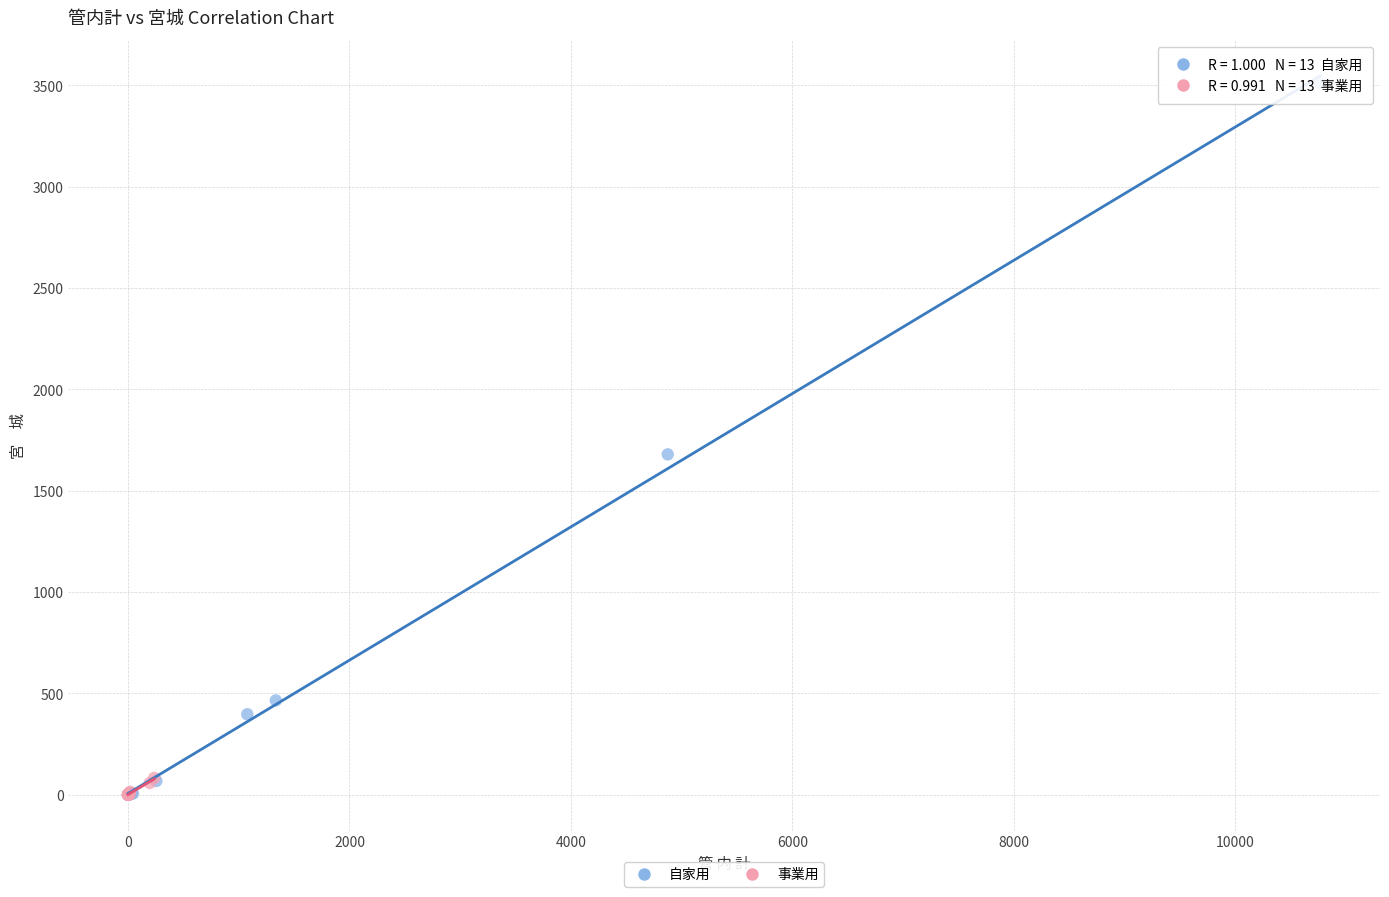

What are all the series names shown in the legend?

自家用, 事業用